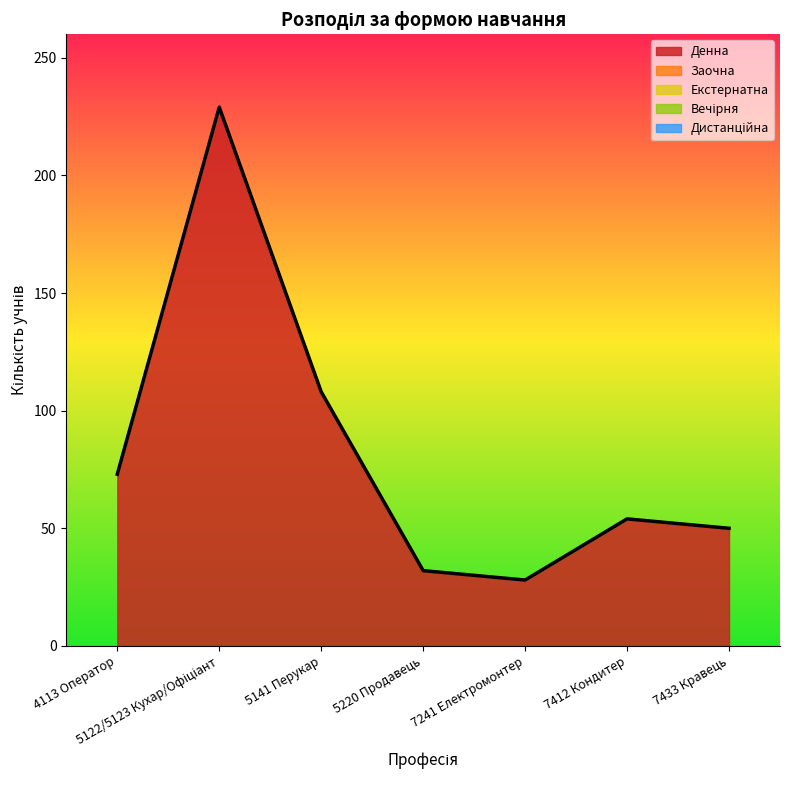

At which label does Дистанційна reach its peak?

4113 Оператор